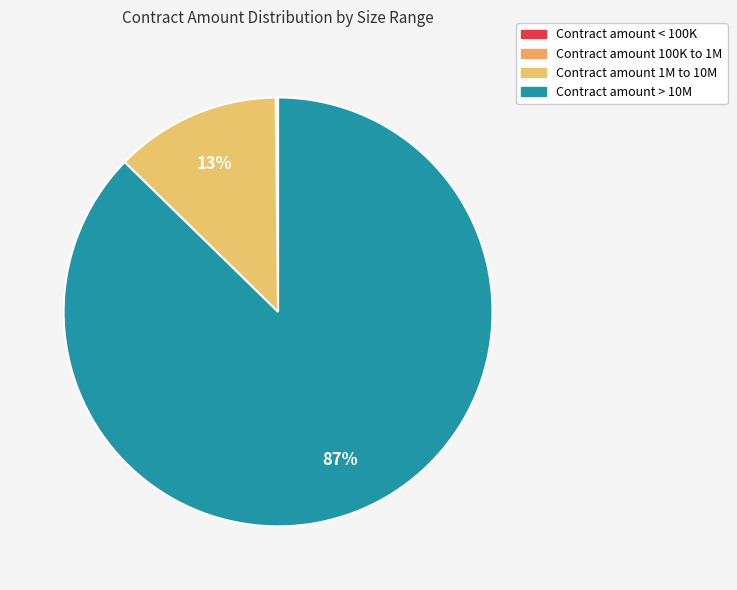

Does any single category account for the majority?

Yes